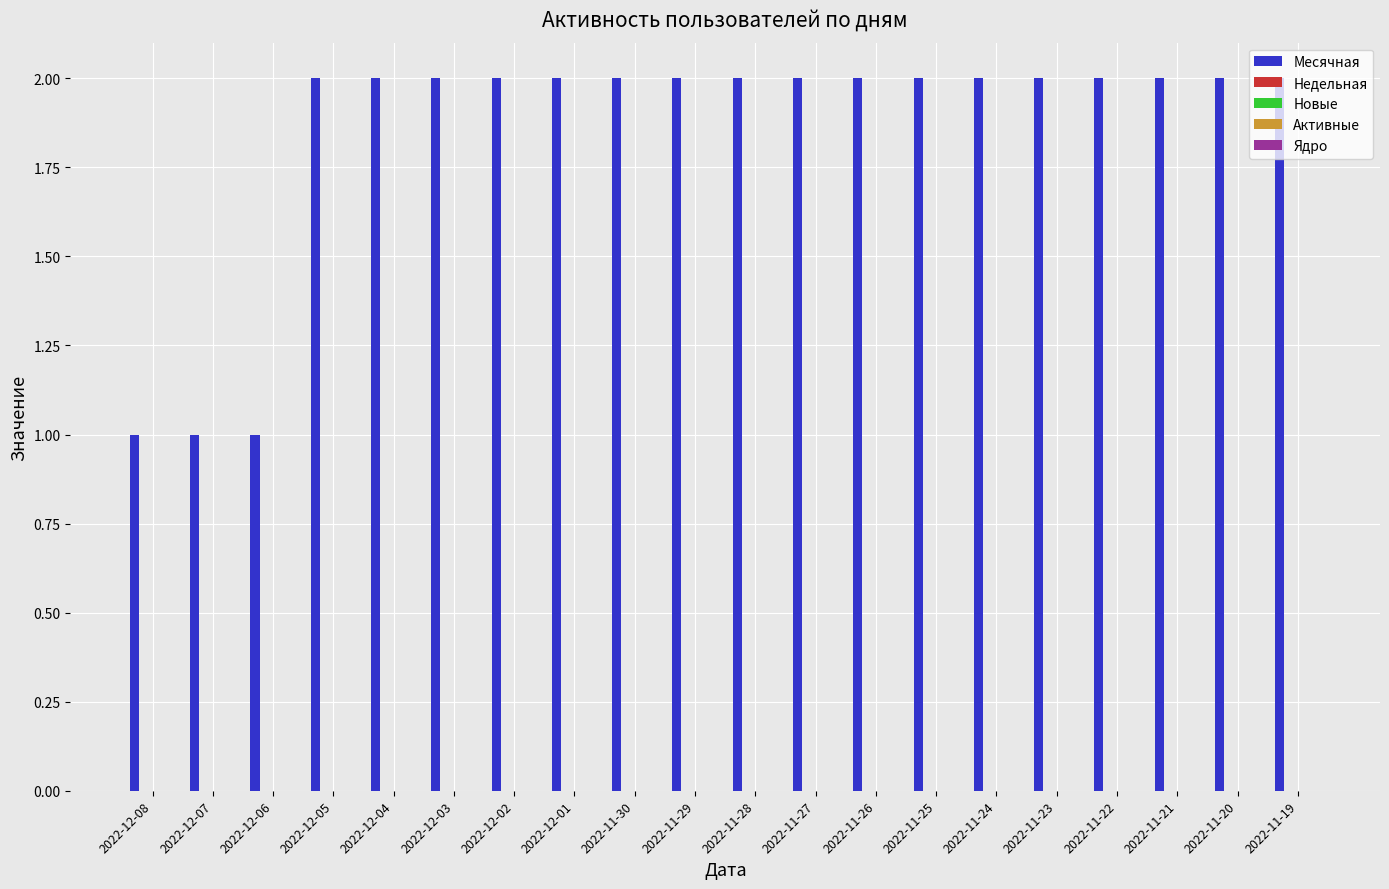

What is the value of the 4th bar from the left?

2